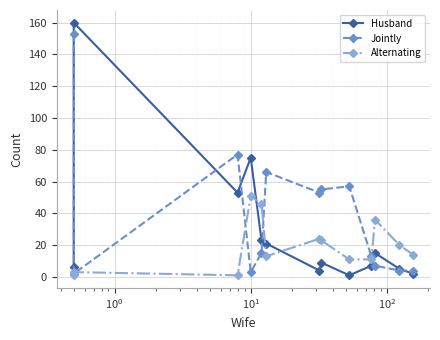

What is the average value of the Alternating series?

20